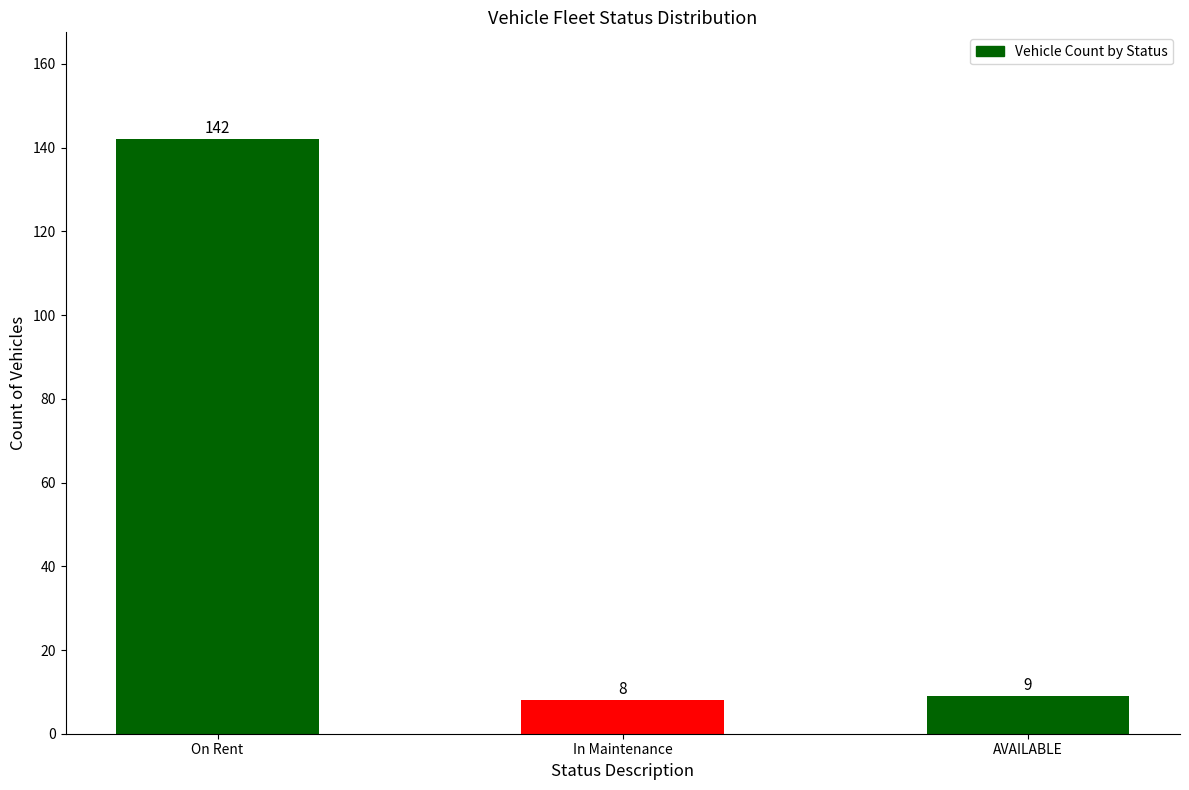

True or false: the data shows 190 at On Rent.

False